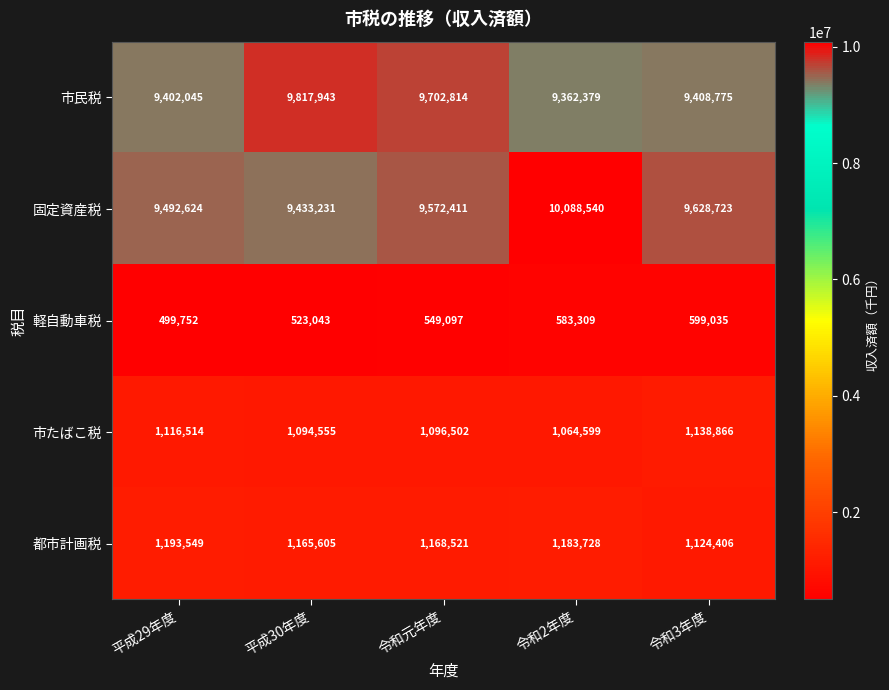

Read the 市民税 value at 令和3年度, to the nearest 100.

9408800